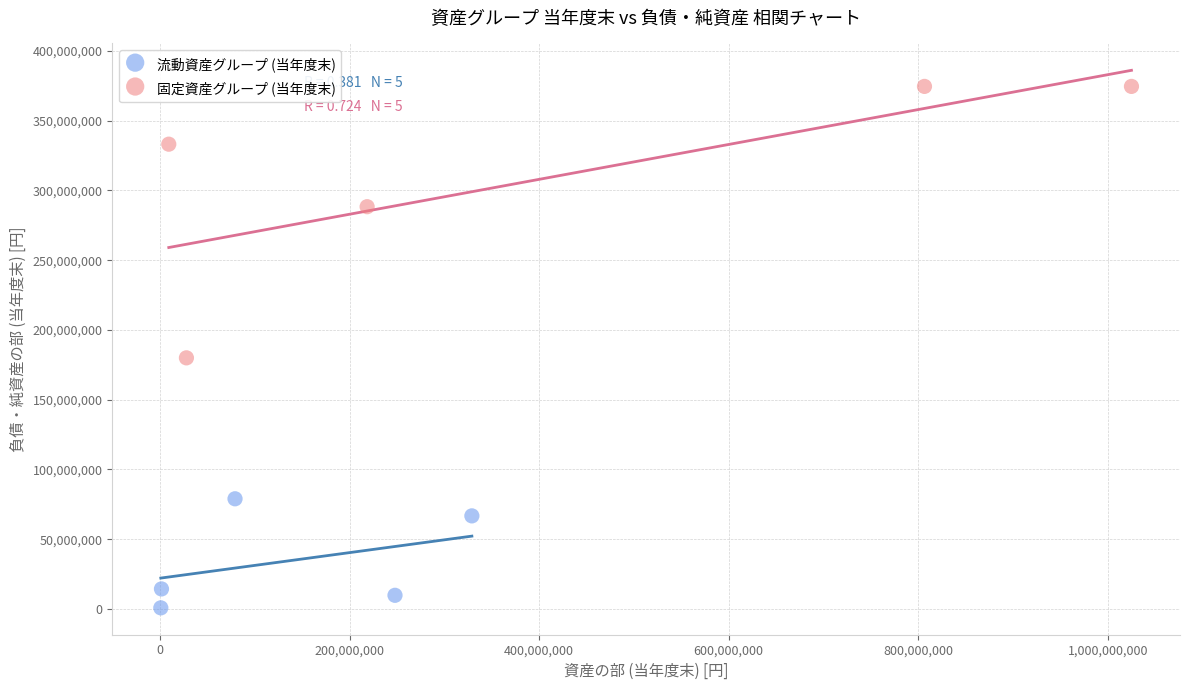

Which series has the largest Y range (max minus min)?

固定資産グループ (当年度末)